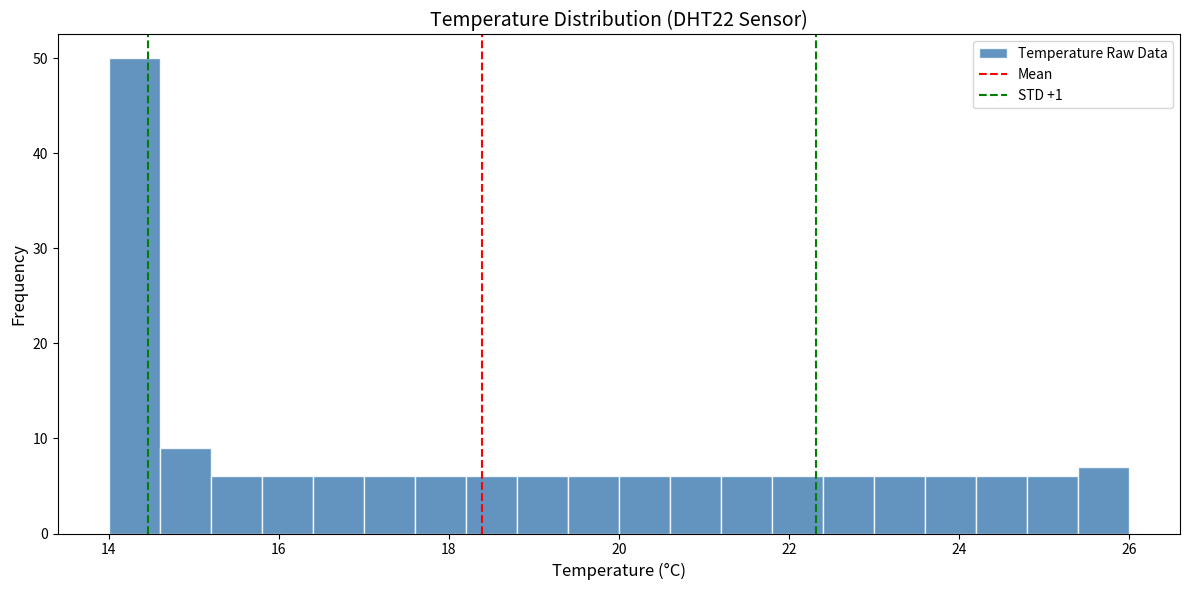

Read against the x-axis, roughly where is the centre of the tallest bar?

14.4